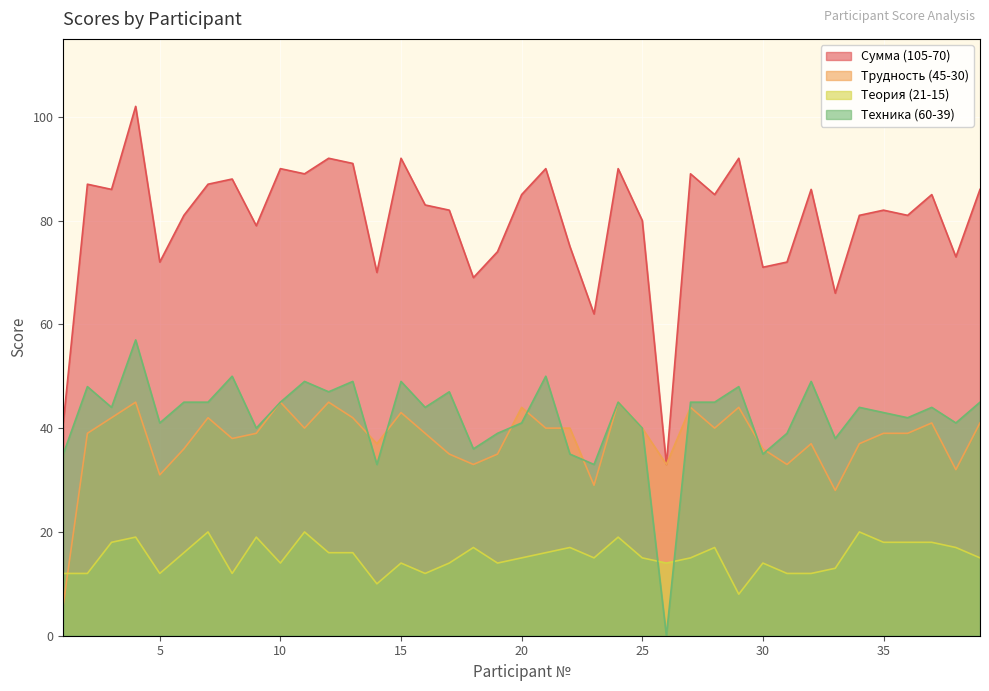

What is the total value across all series at 30?

156